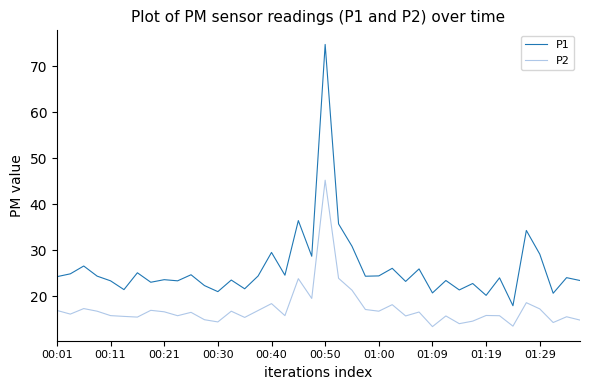

Which series has the widest spread of values?

P1